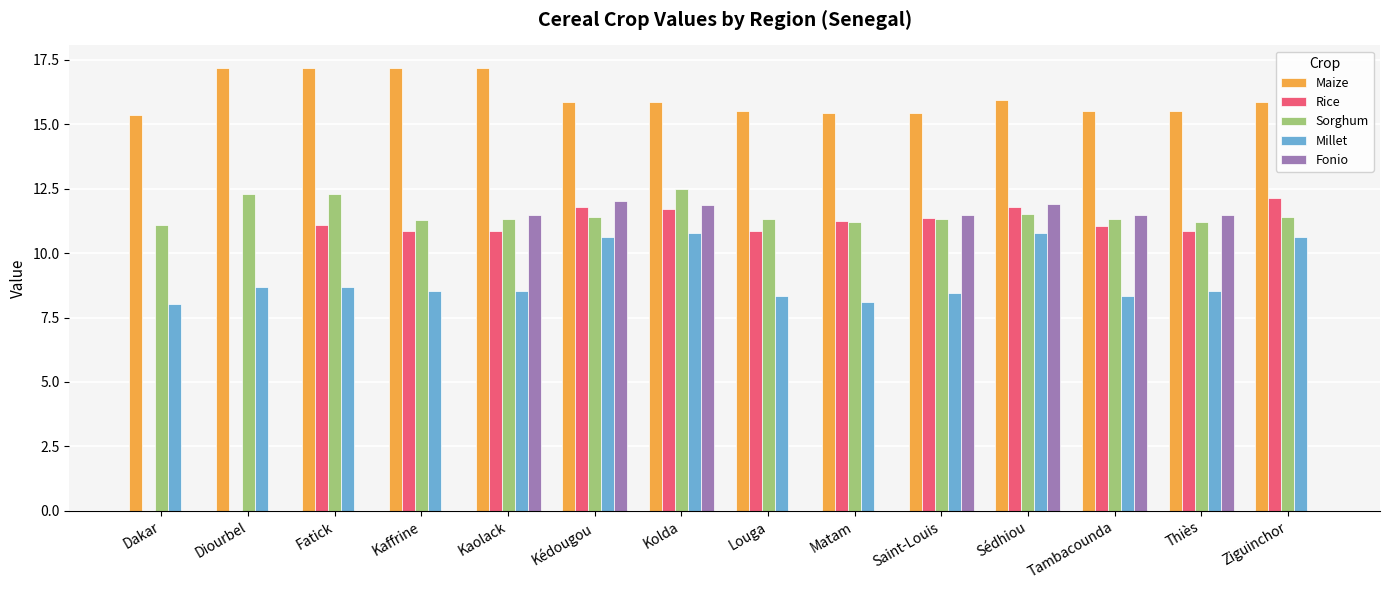

What is the maximum value shown in the chart?

17.2